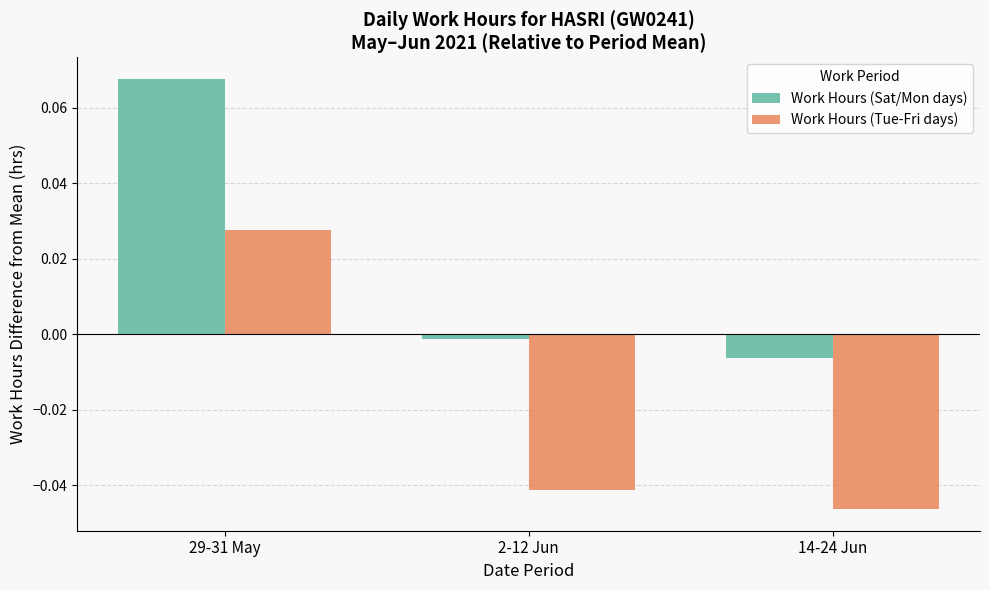

Is the value of Work Hours (Tue-Fri days) at 29-31 May greater than the value of Work Hours (Sat/Mon days) at 29-31 May?

No